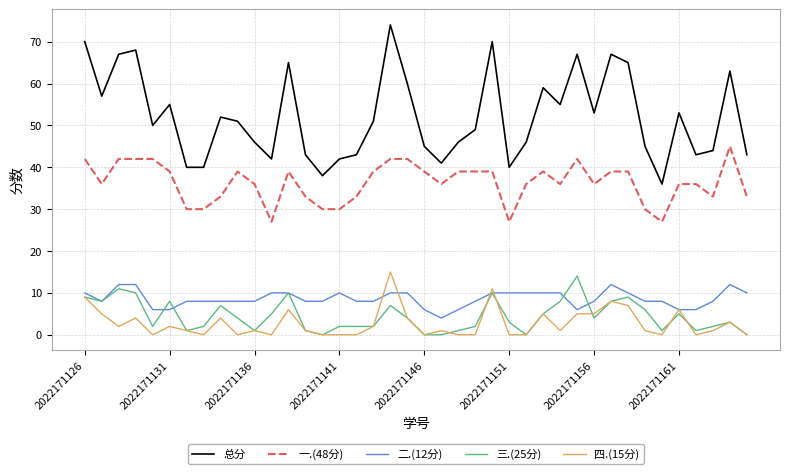

What is the sum of all 总分 values?

2084